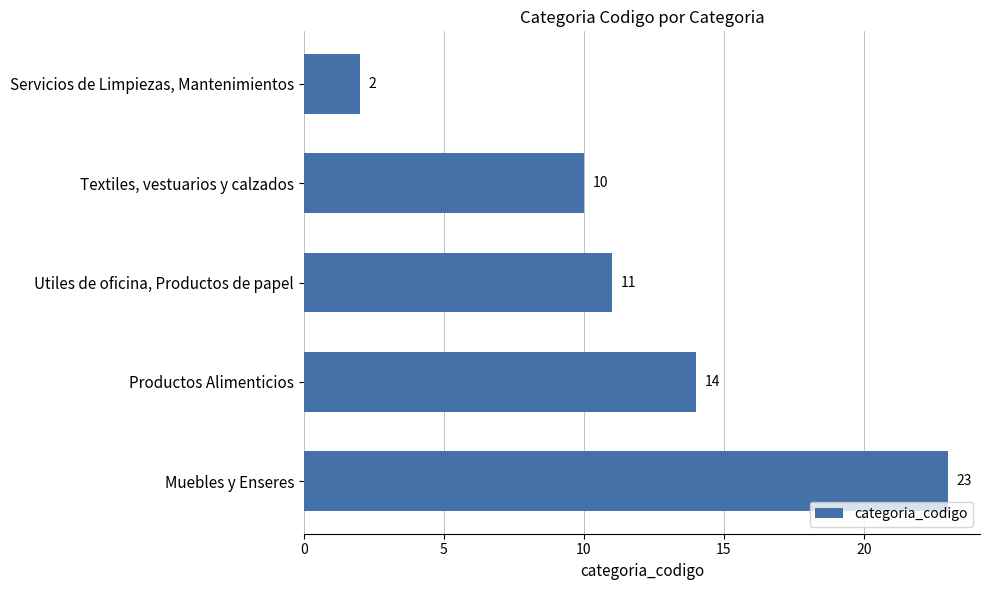

What is the minimum value shown in the chart?

2